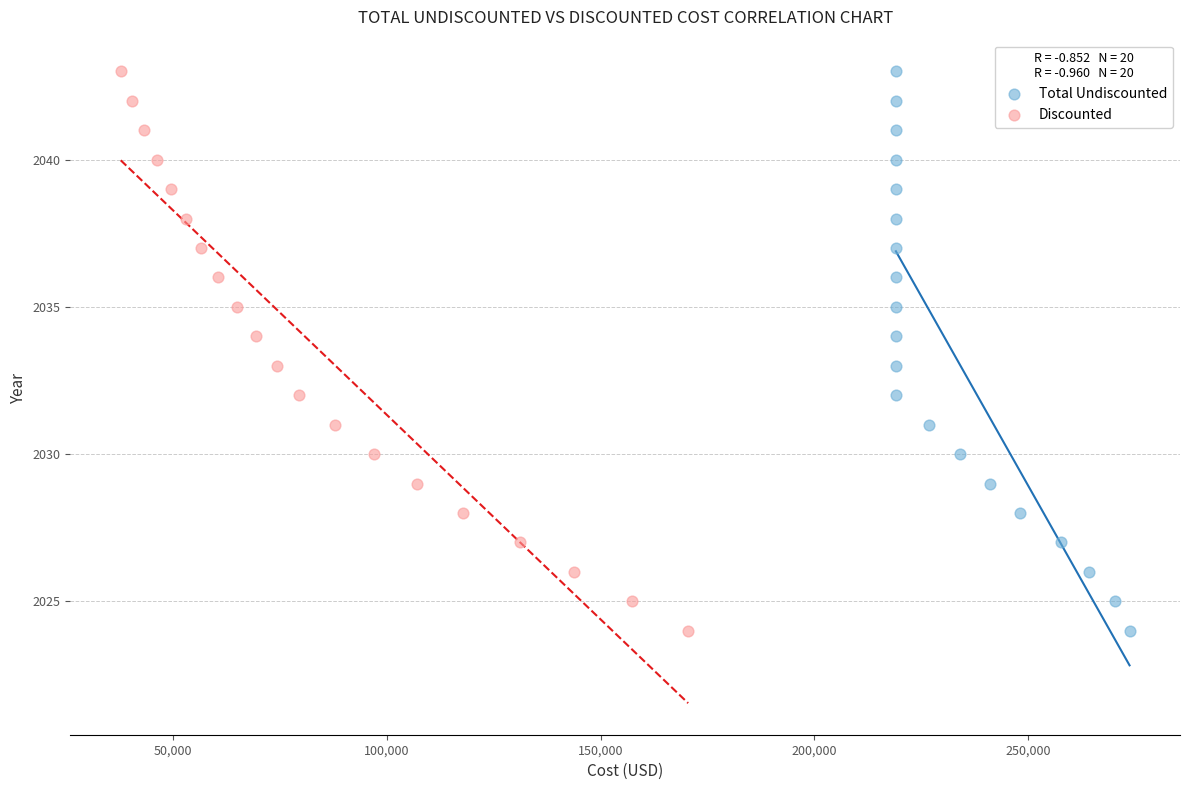

What are all the series names shown in the legend?

Total Undiscounted, Discounted